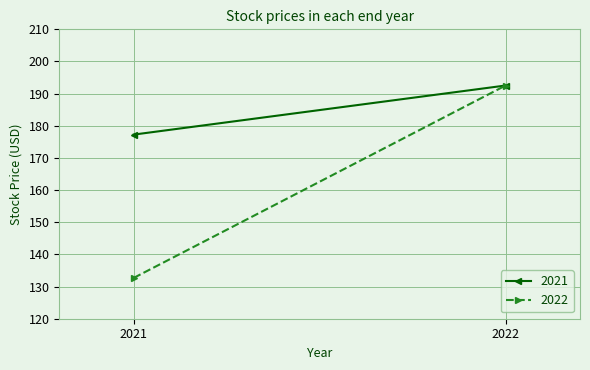

Reading right to left, extract all data points from this chart.

2021: 192.5	177.3
2022: 192.5	132.7